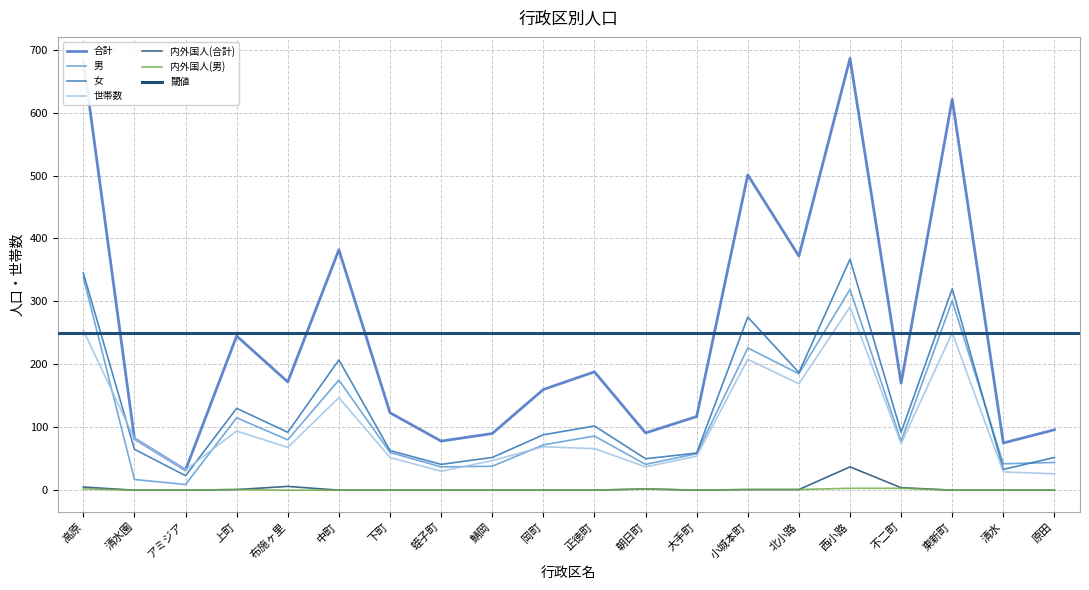

At 鯖岡, list the series in order from smallest to largest.

内外国人(合計), 内外国人(男), 男, 世帯数, 女, 合計